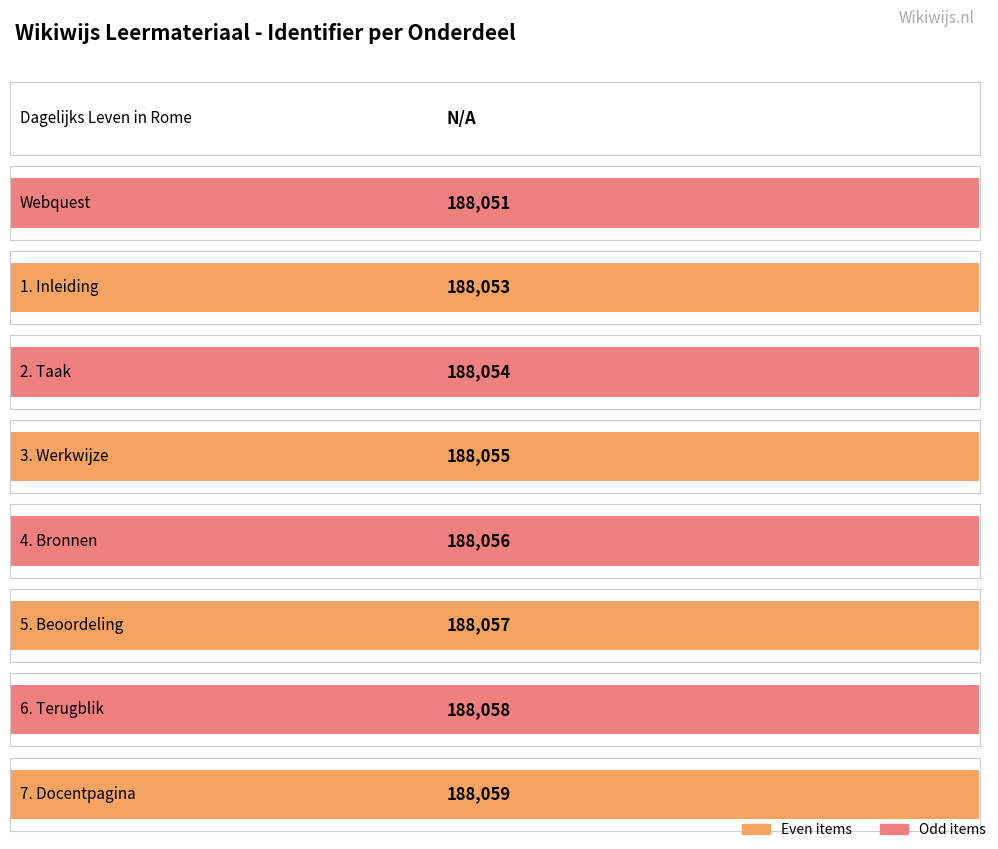

Reading left to right, extract all data points from this chart.

Dagelijks Leven in Rome=0	Webquest=188051	1. Inleiding=188053	2. Taak=188054	3. Werkwijze=188055	4. Bronnen=188056	5. Beoordeling=188057	6. Terugblik=188058	7. Docentpagina=188059